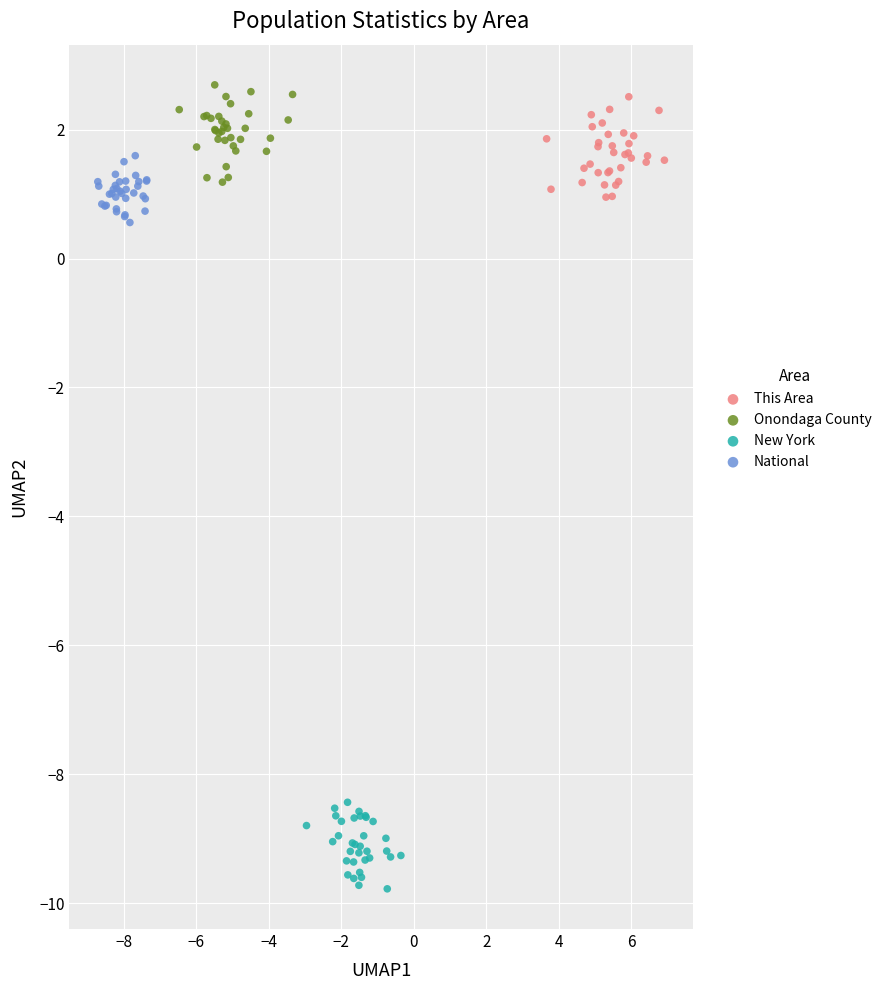

What are all the series names shown in the legend?

This Area, Onondaga County, New York, National